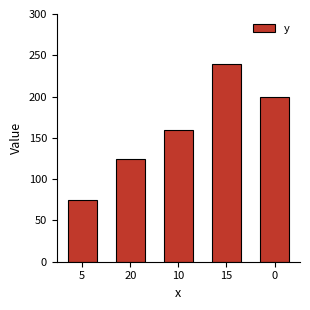

What is the smallest value displayed?

75